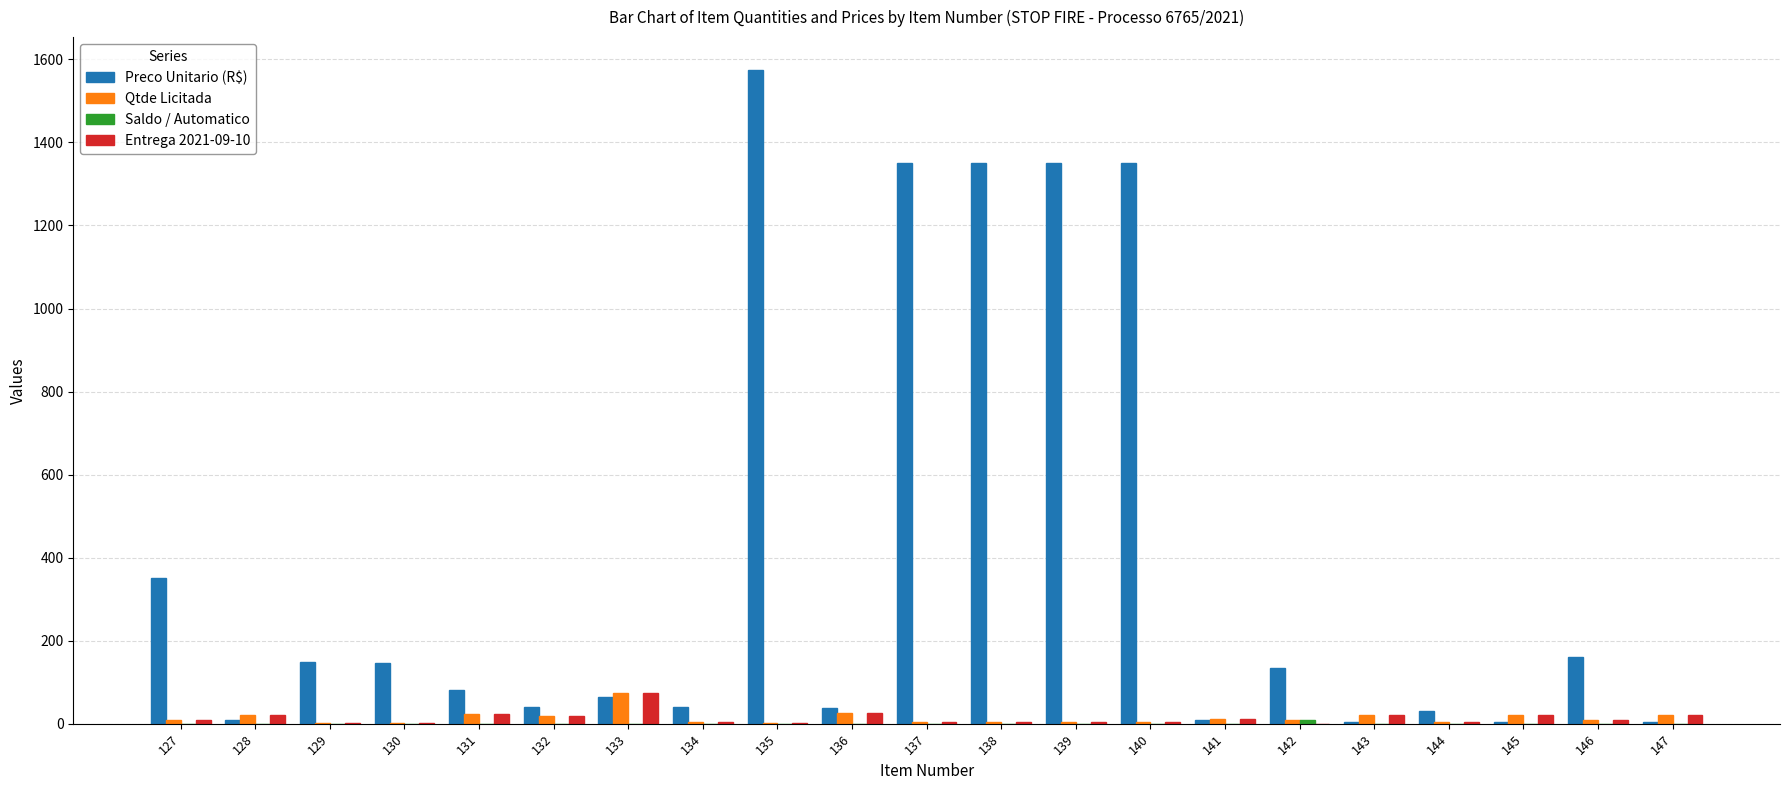

The Entrega 2021-09-10 series shows 15.3 at 133. True or false?

False